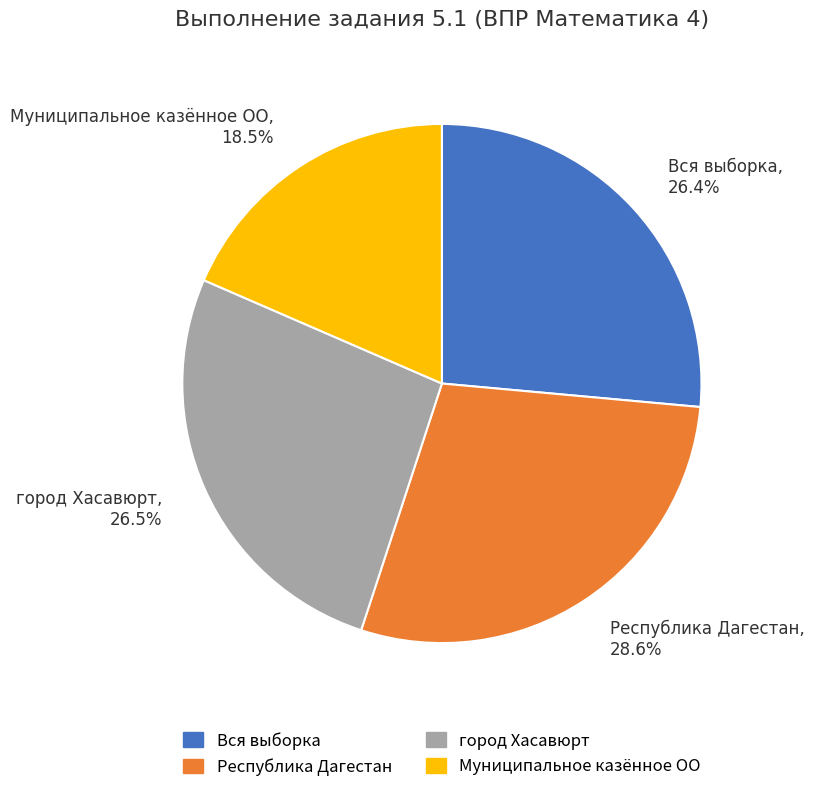

What percentage is NOT represented by Муниципальное казённое ОО?

81.5%